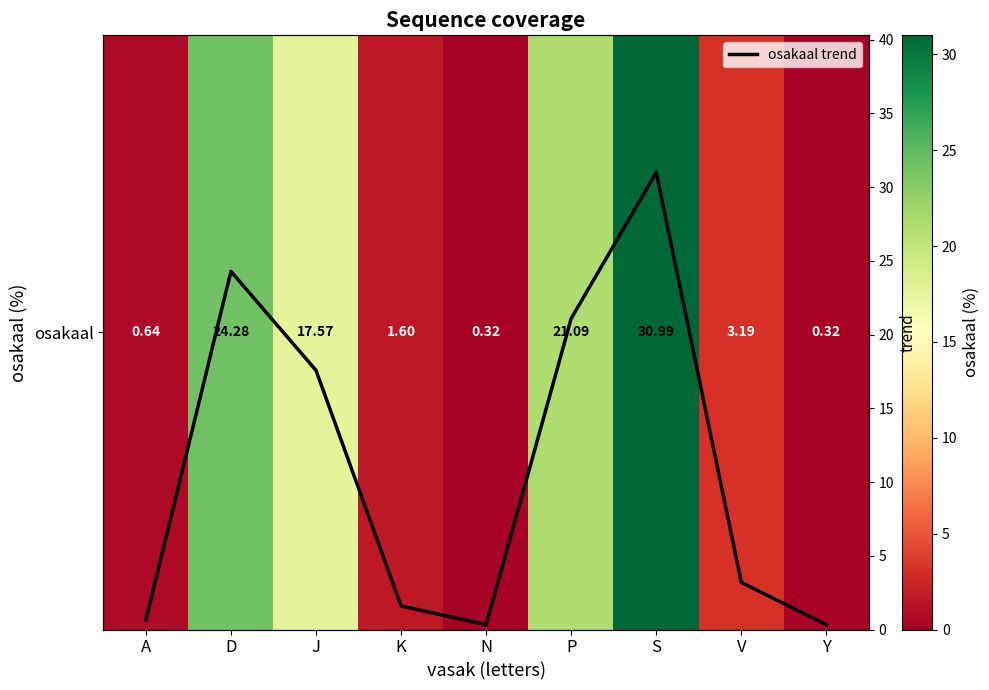

What is the average value of the osakaal trend series?

11.1